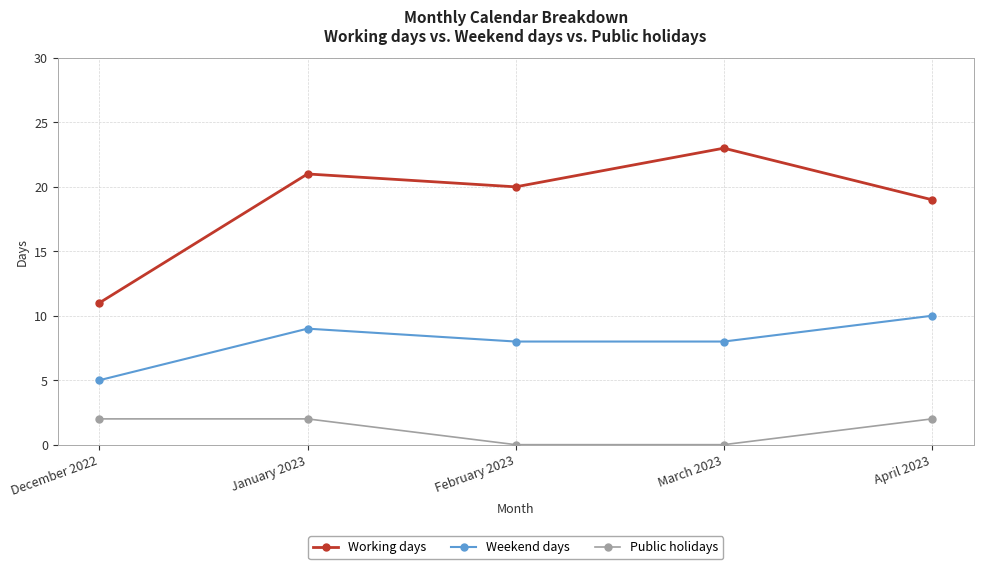

What is the spread (max minus min) of values at April 2023?

17